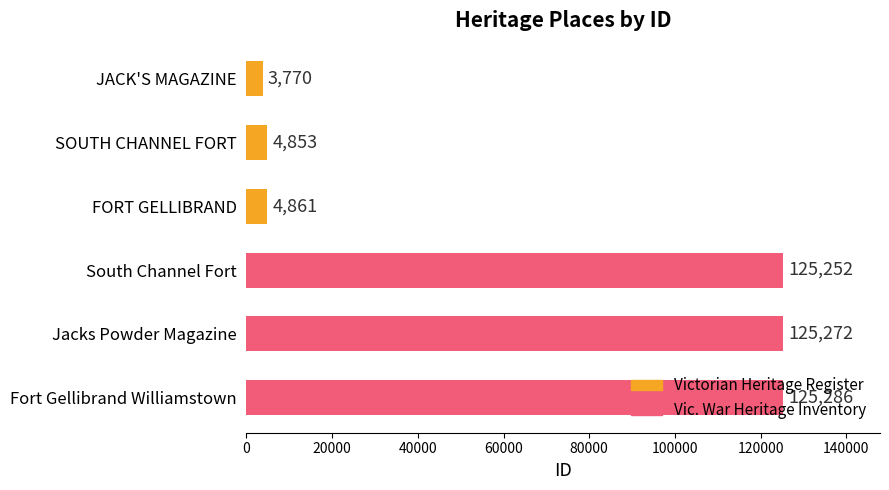

What is the value of the 6th bar from the left?

125286